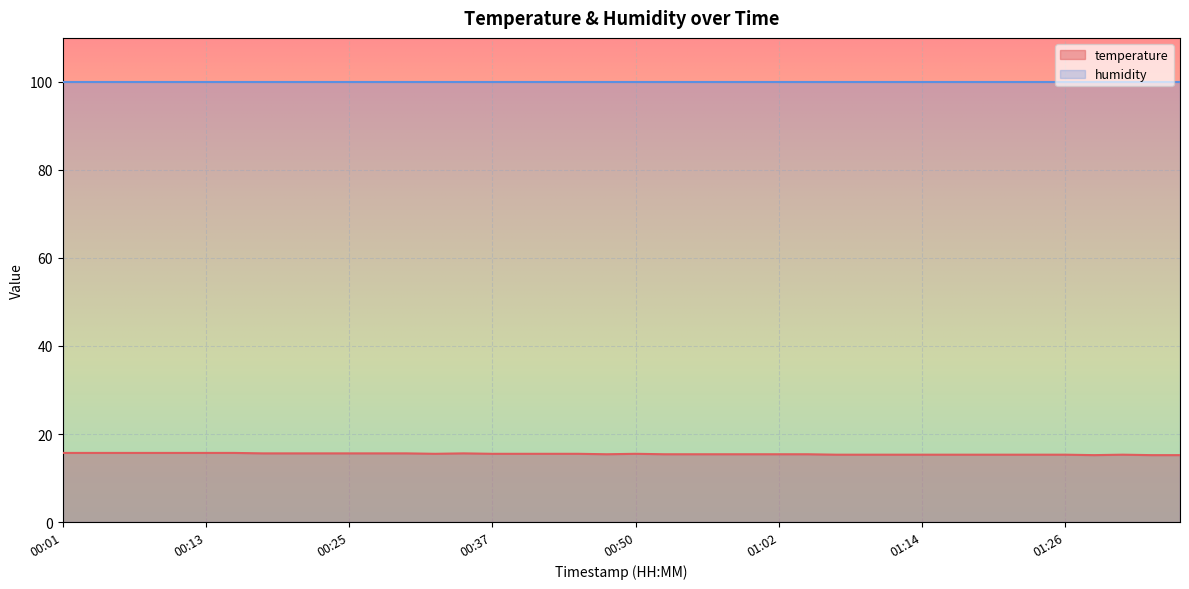

Reading left to right, extract all data points from this chart.

15.7	15.7	15.7	15.7	15.7	15.7	15.7	15.6	15.6	15.6	15.6	15.6	15.6	15.5	15.6	15.5	15.5	15.5	15.5	15.4	15.5	15.4	15.4	15.4	15.4	15.4	15.4	15.3	15.3	15.3	15.3	15.3	15.3	15.3	15.3	15.3	15.2	15.3	15.2	15.2